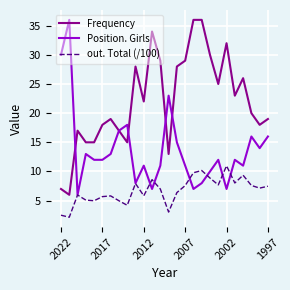

What is the minimum value for Frequency?

6.0